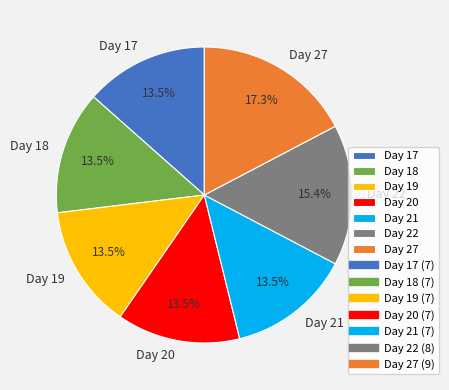

Between Day 27 and Day 19, which is larger?

Day 27